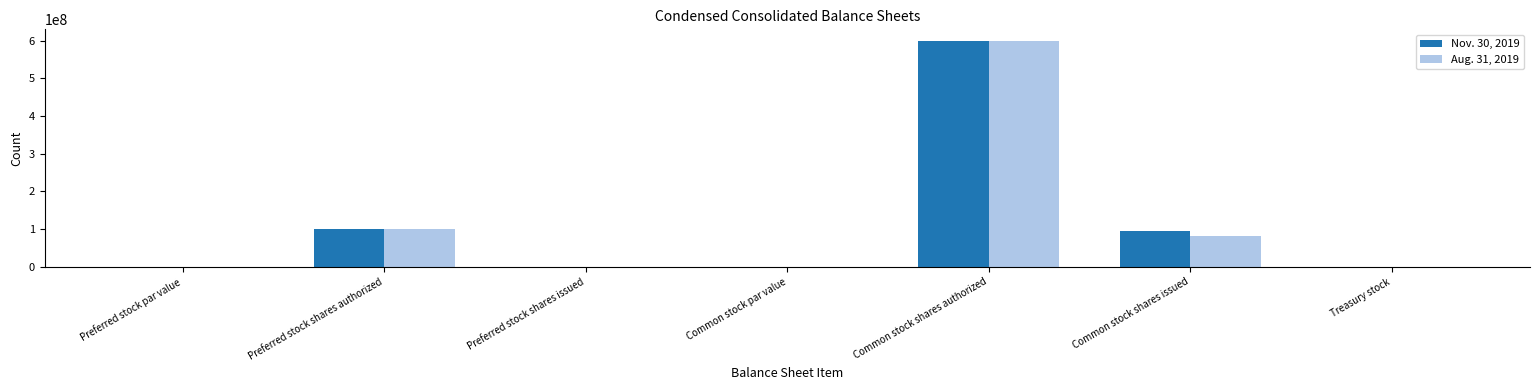

Between Preferred stock shares issued and Common stock shares issued, which series saw the biggest shift?

Nov. 30, 2019